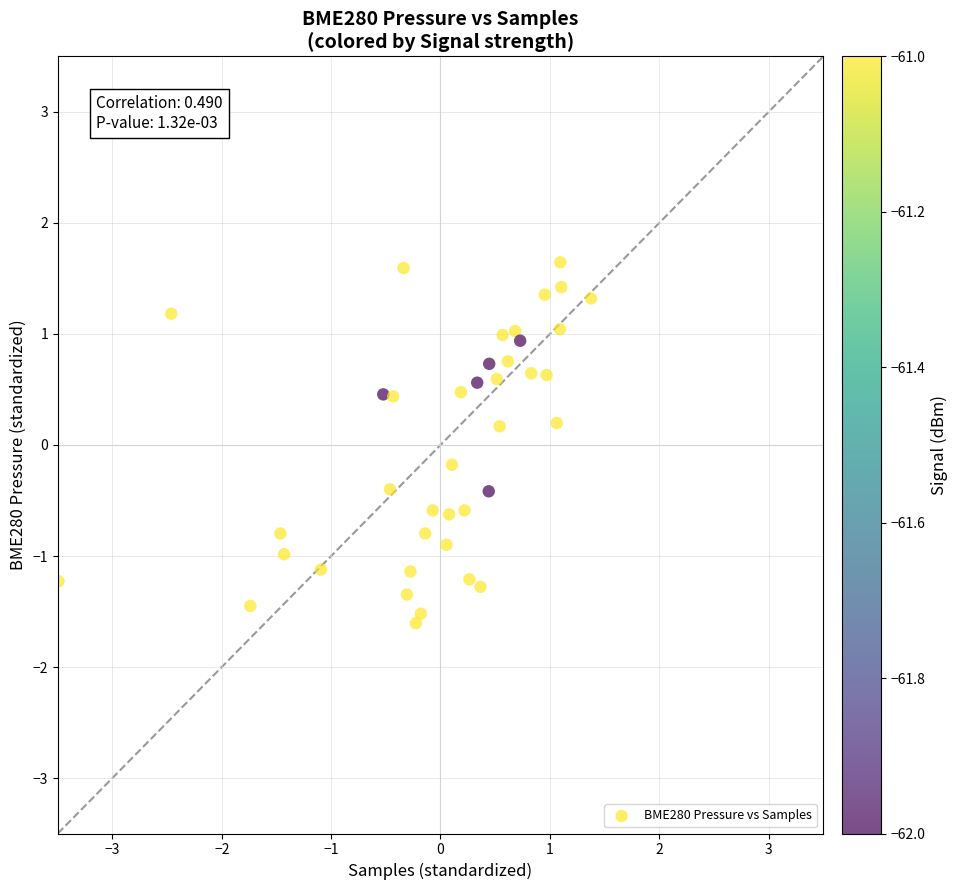

What is the range of Y values (max minus min)?

3.3